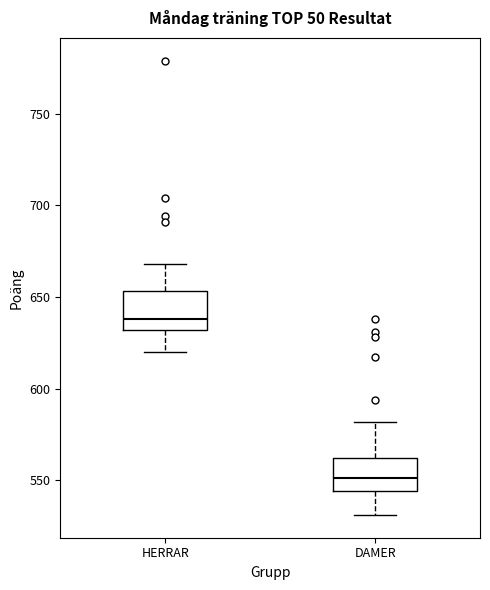

Where does the lower whisker of the box for HERRAR end on the y-axis? The values are not printed on the chart, so give them approximately, as read against the axis.

620